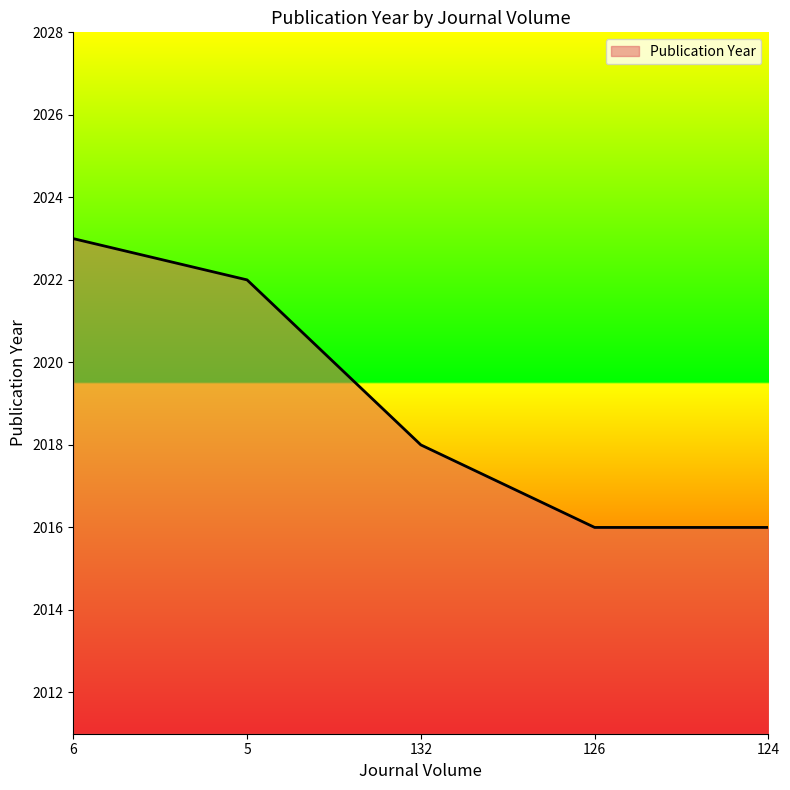

True or false: there are more than 0 points higher than both neighbors.

False